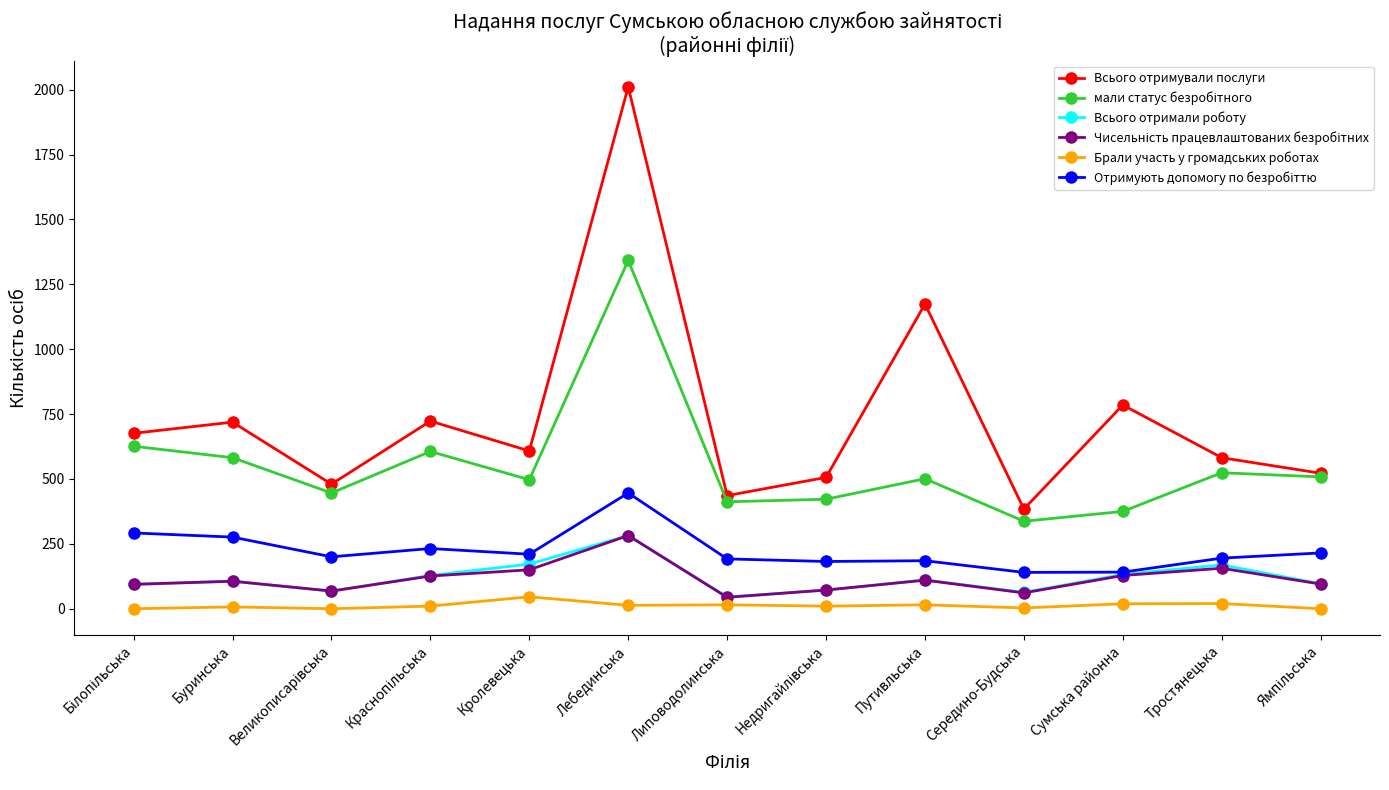

Where is Всього отримували послуги nearest to the value 1197?

Путивльська